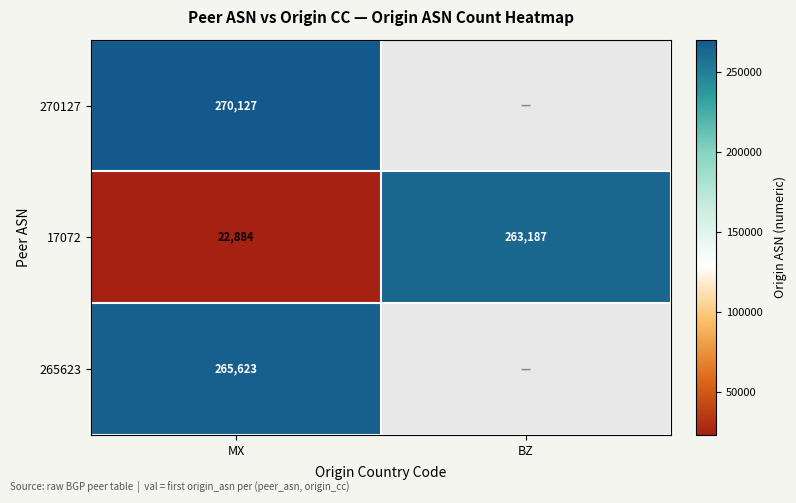

At MX, list the series in order from largest to smallest.

270127, 265623, 17072